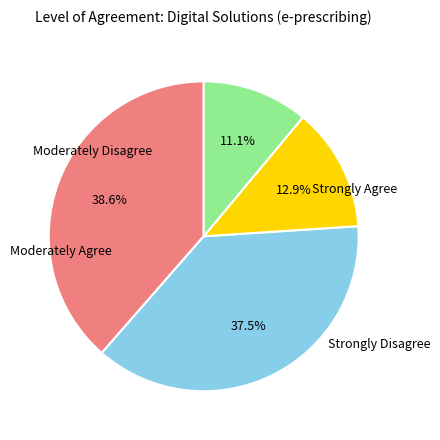

To the nearest percent, what is the difference between the largest and smallest slice percentages?

28%